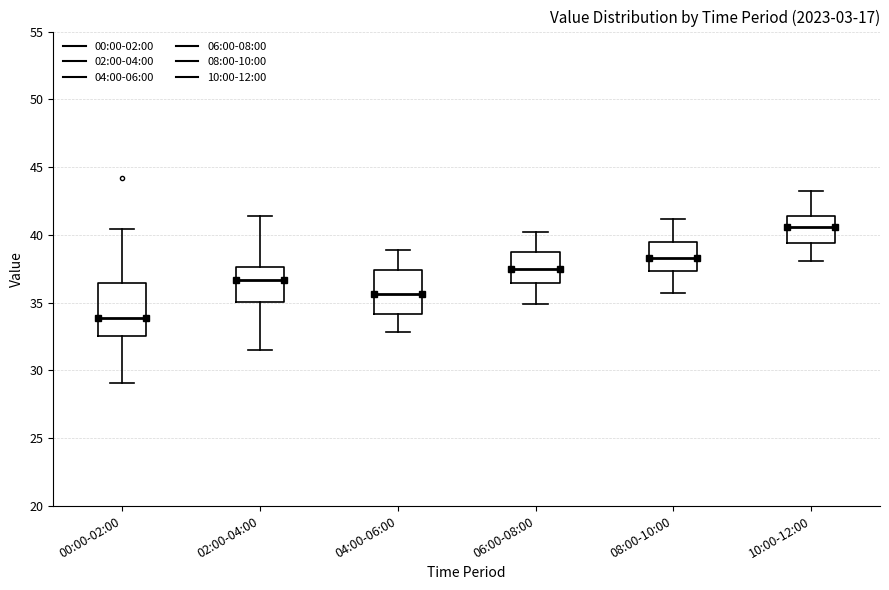

Where does the upper whisker of the box for 06:00-08:00 end on the y-axis? The values are not printed on the chart, so give them approximately, as read against the axis.

40.0